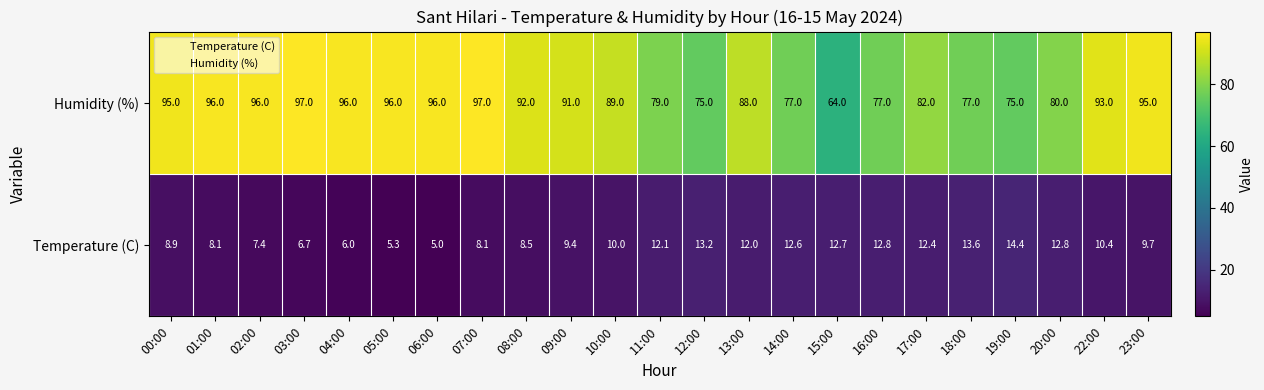

At which category does the chart reach its minimum across all series?

06:00